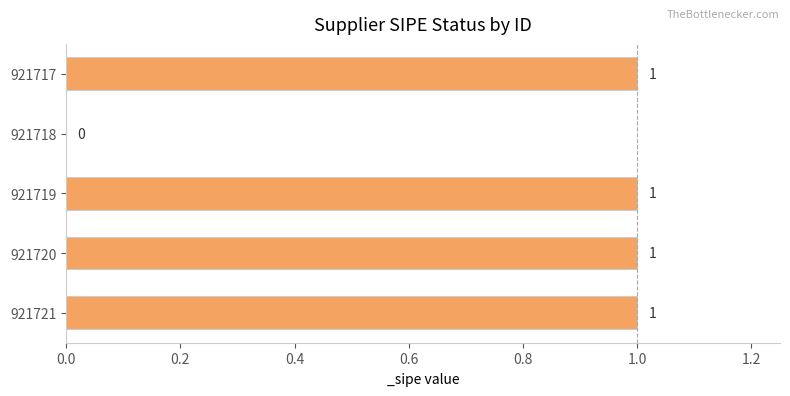

Reading top to bottom, extract all data points from this chart.

921717=1	921718=0	921719=1	921720=1	921721=1